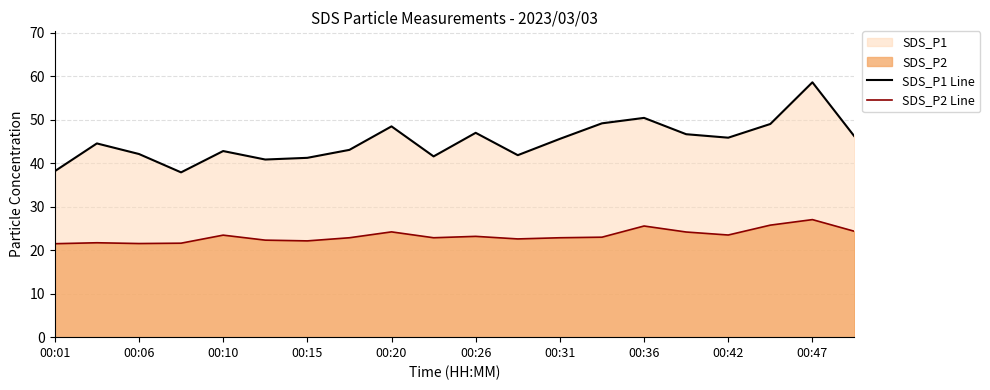

True or false: SDS_P1 Line has more than 2 interior local peaks.

True